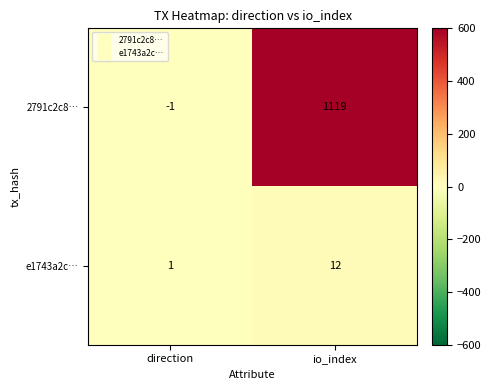

Reading left to right, what are all the values shown in this chart?

2791c2c8…: direction=-1	io_index=1119
e1743a2c…: direction=1	io_index=12